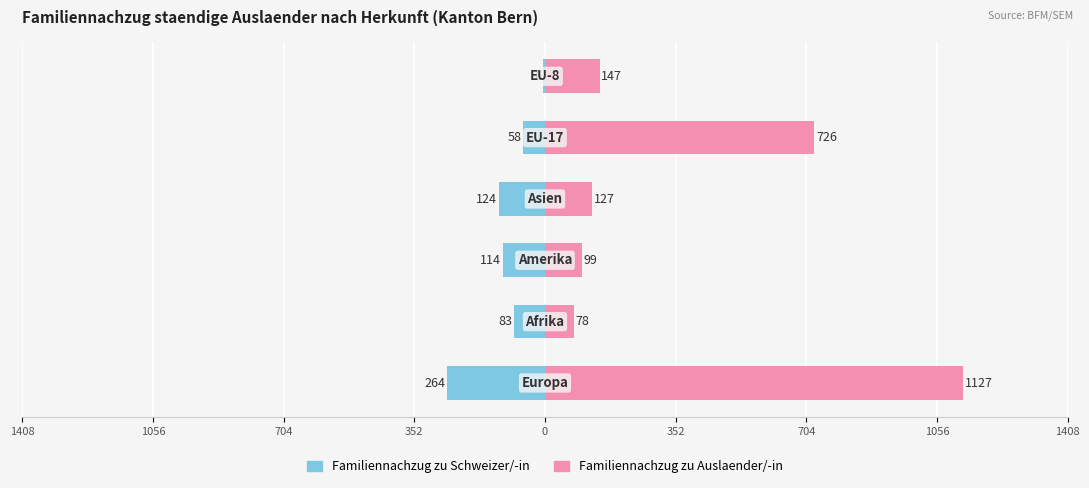

What is the minimum value shown in the chart?

-264